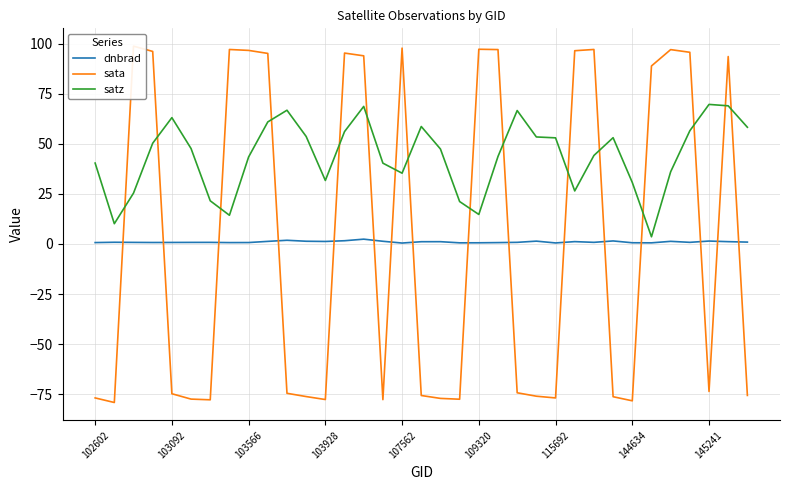

In sata, how many points are lower than both neighbors (excluding endpoints)?

8